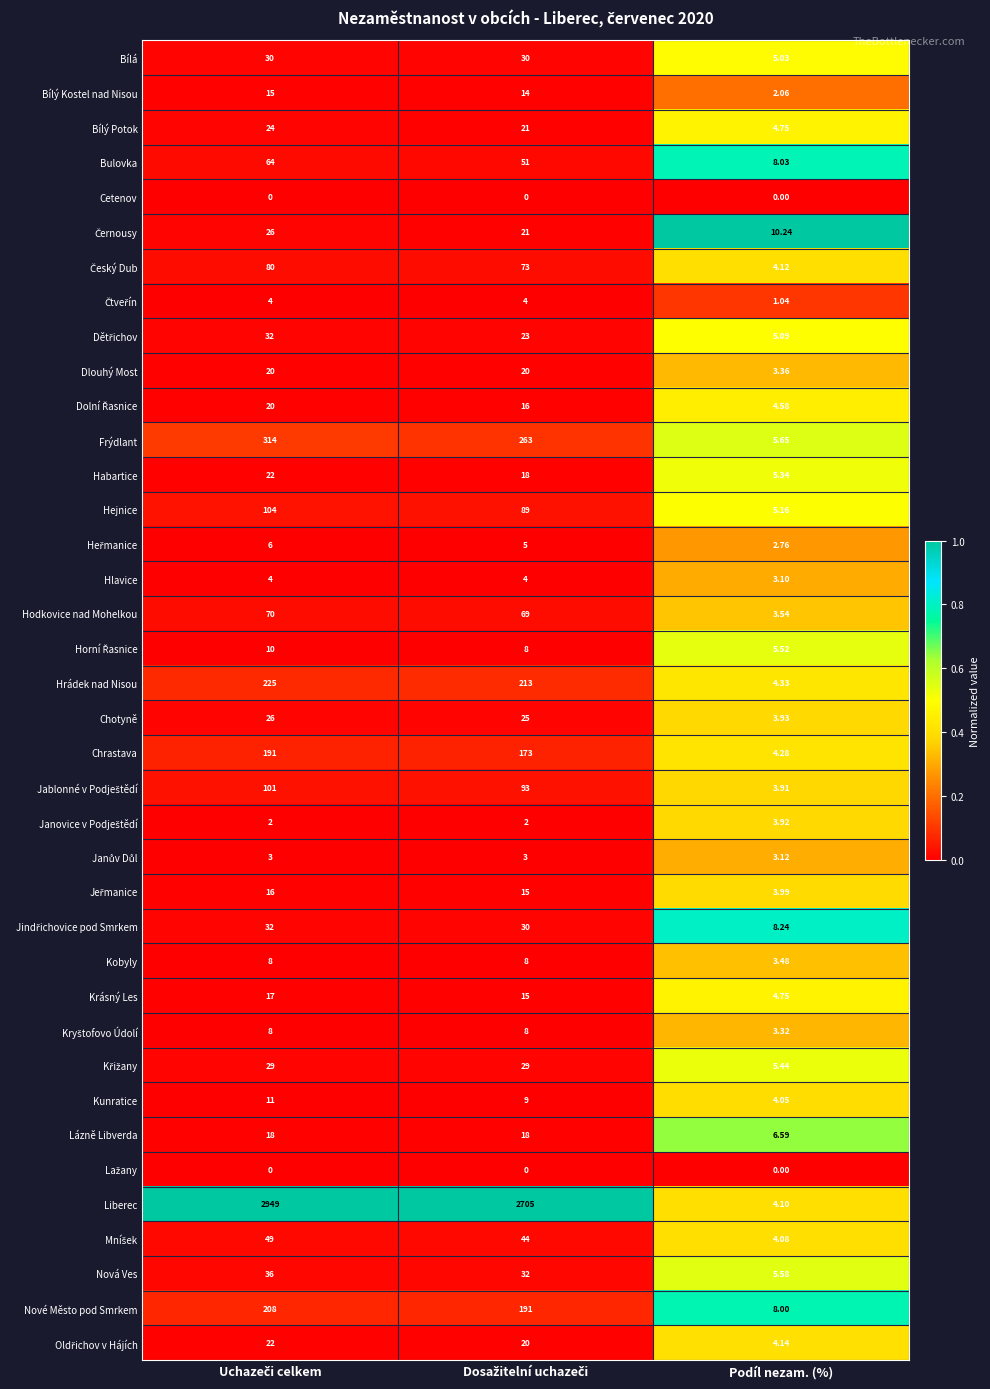

Which series has the widest spread of values?

Liberec